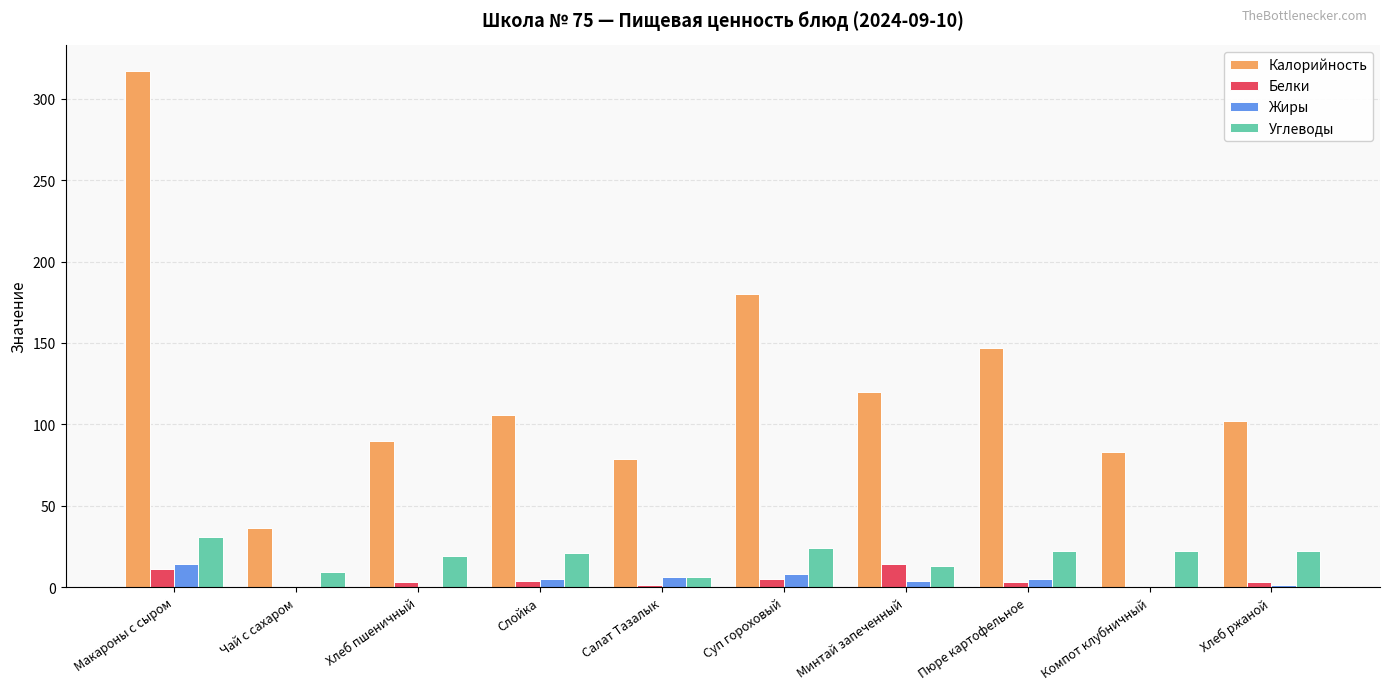

The value of Углеводы at Чай с сахаром is 9. True or false?

True